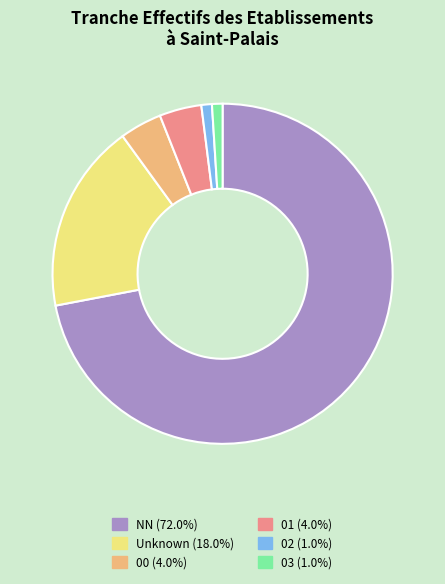

Does any single category account for the majority?

Yes